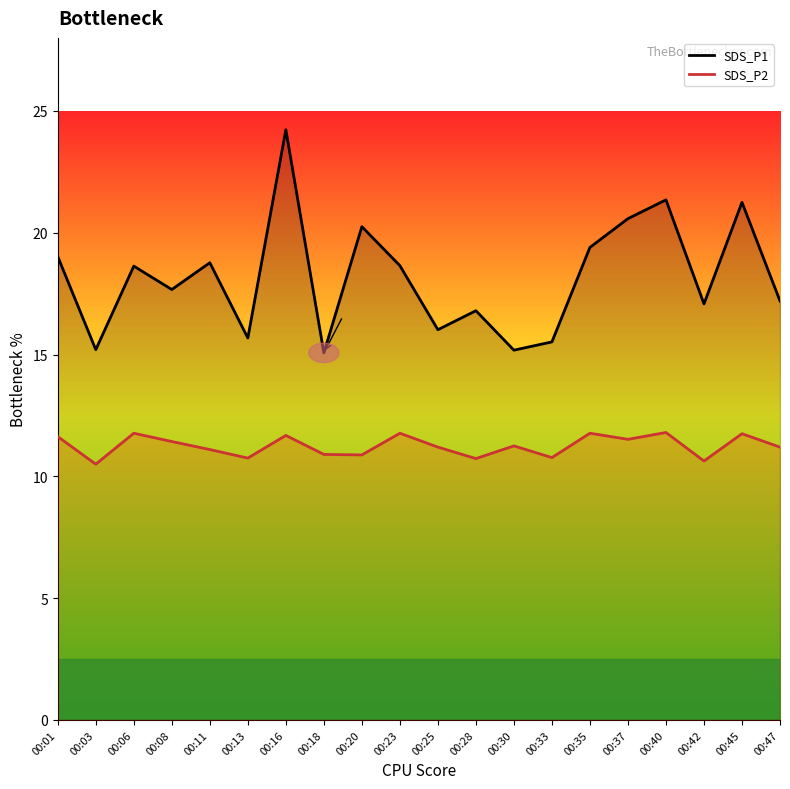

How many series are shown in this chart?

2